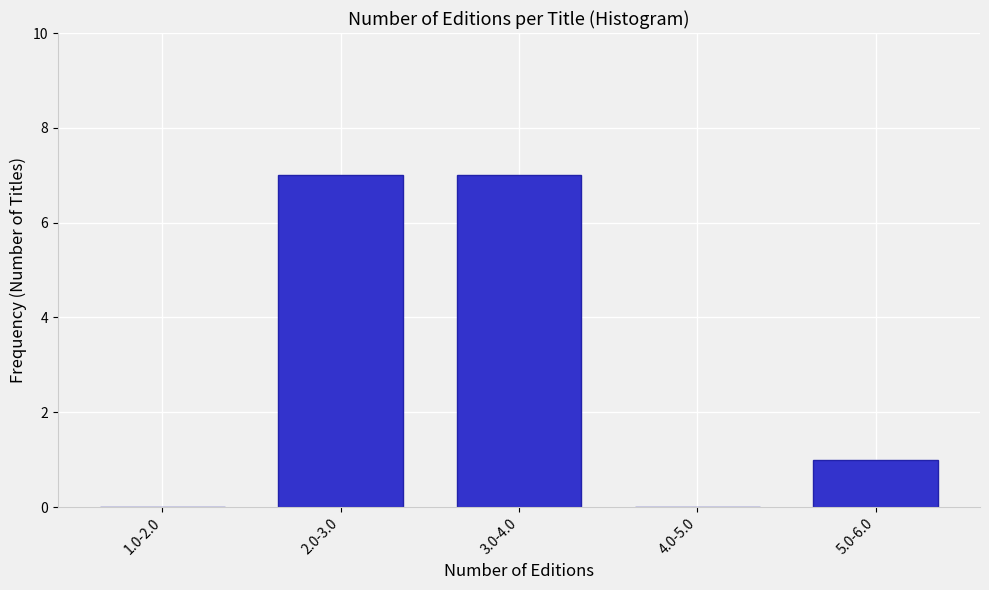

Reading right to left, list all the values displayed in this chart.

5.0-6.0=1	4.0-5.0=0	3.0-4.0=7	2.0-3.0=7	1.0-2.0=0